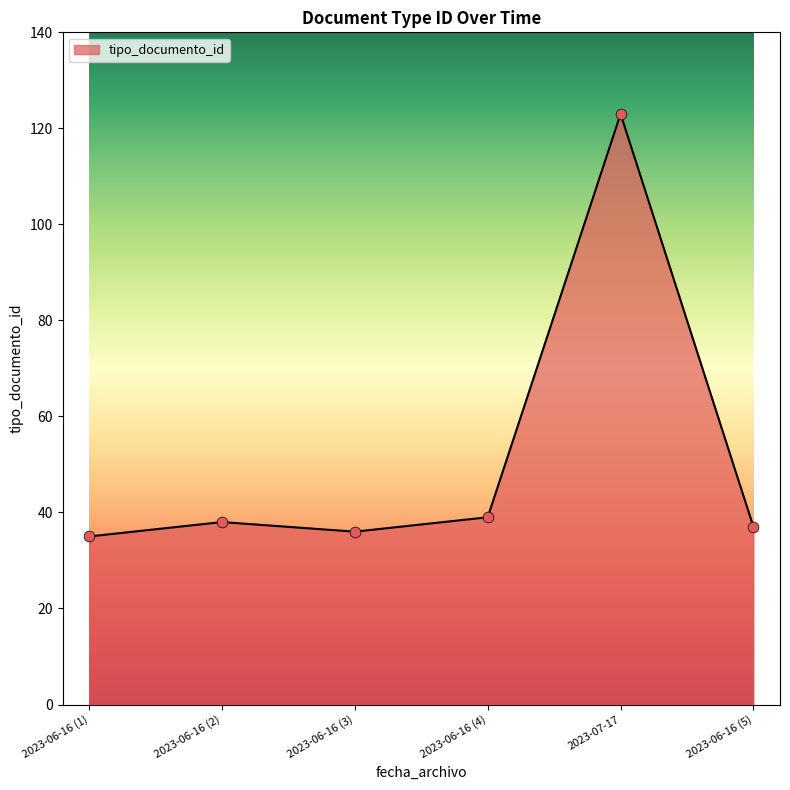

What is the ratio of the value at 2023-06-16 (1) to the value at 2023-06-16 (3)?

1.0